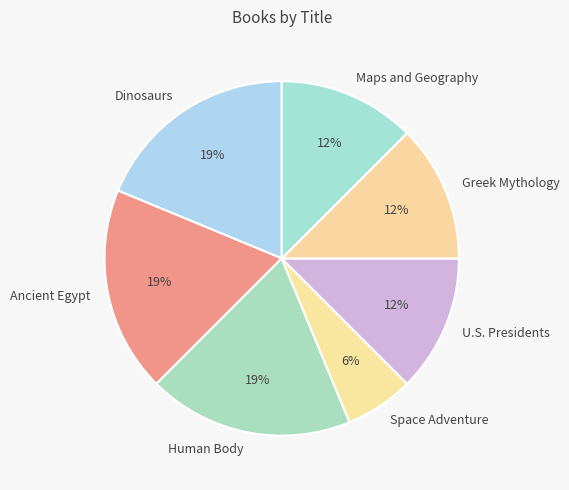

How many slices are in this pie chart?

7